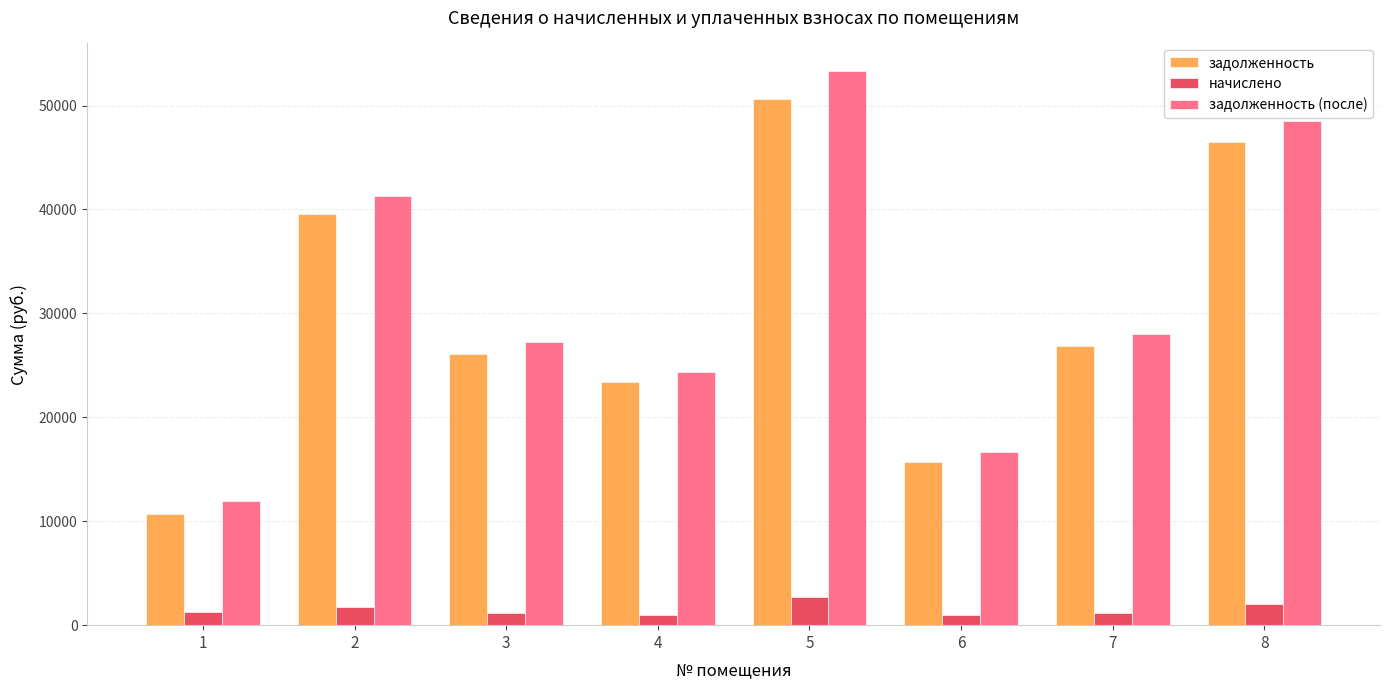

Which category has the lowest value in the задолженность series?

1